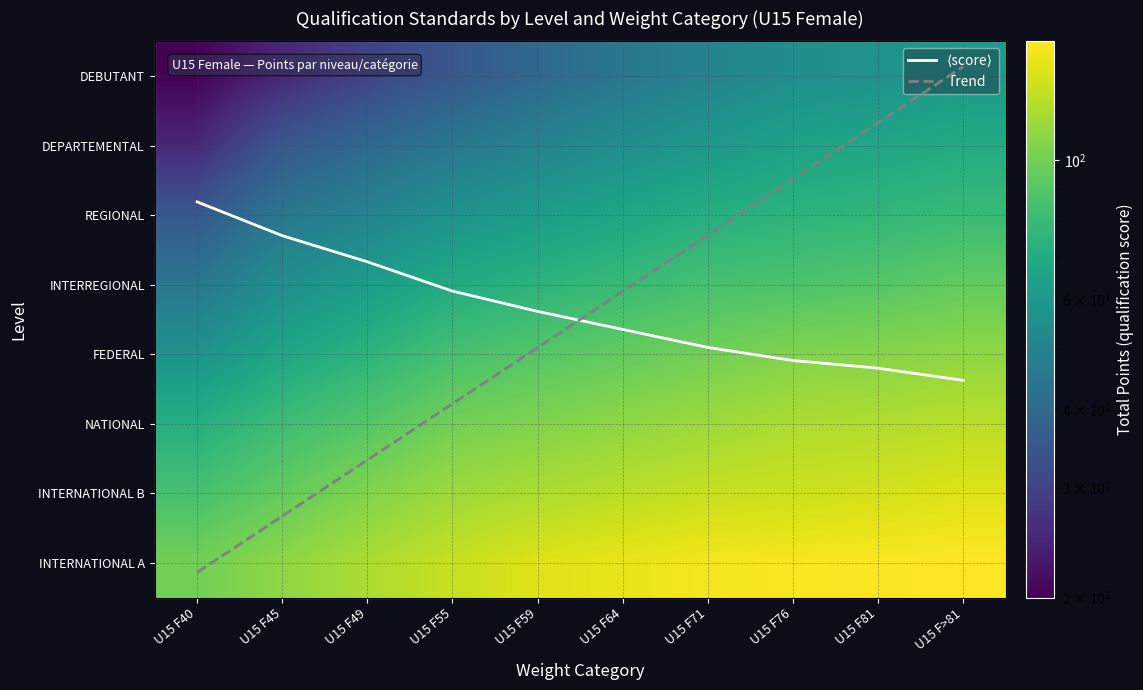

List the labels in order of REGIONAL value, smallest first.

U15 F40, U15 F45, U15 F49, U15 F55, U15 F59, U15 F64, U15 F71, U15 F76, U15 F81, U15 F>81